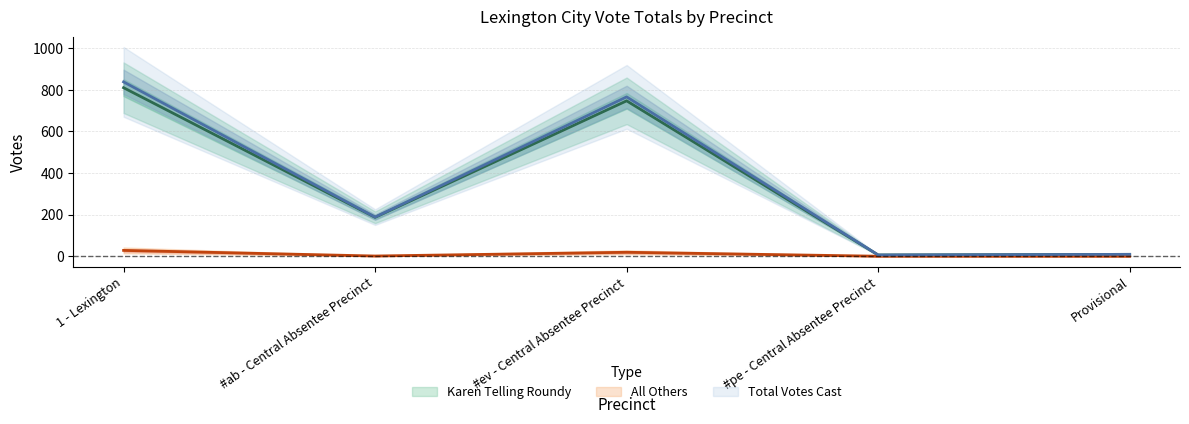

At 1 - Lexington, list the series in order from smallest to largest.

All Others, Karen Telling Roundy, Total Votes Cast